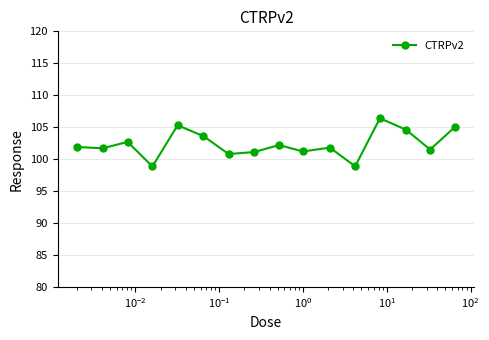

What is the average value?

102.4